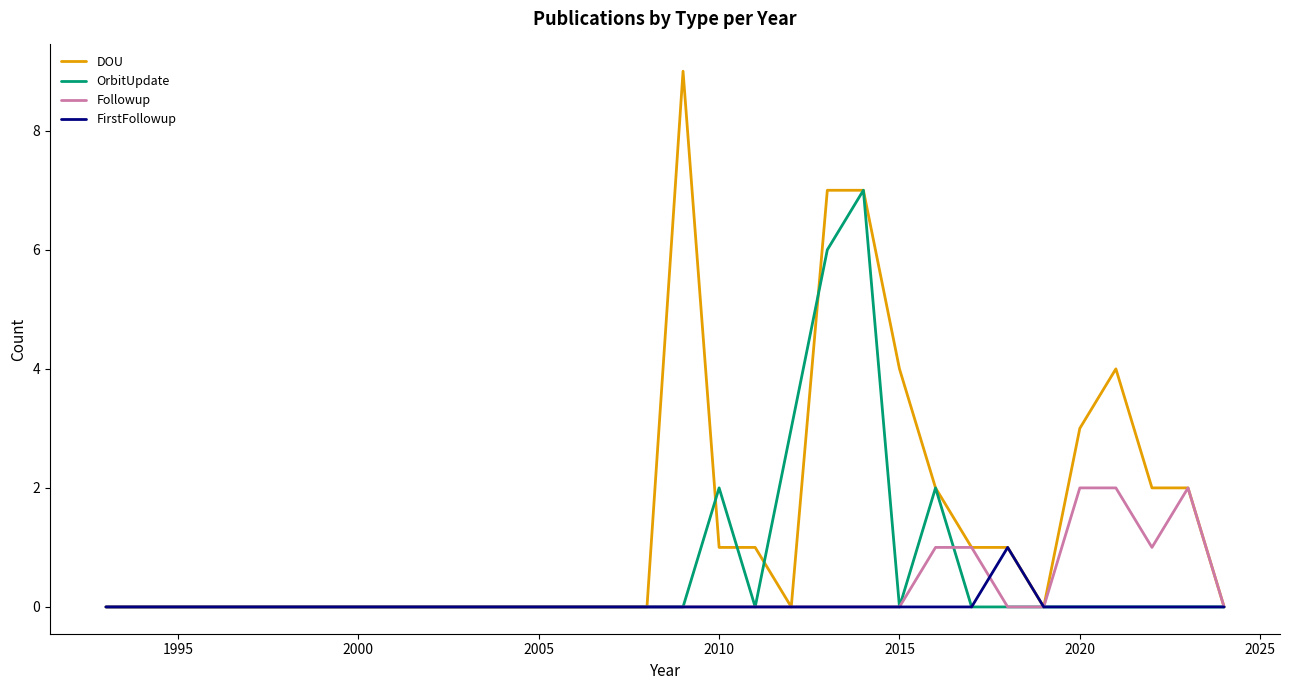

What is the difference between the maximum and second lowest values in the DOU series?

9